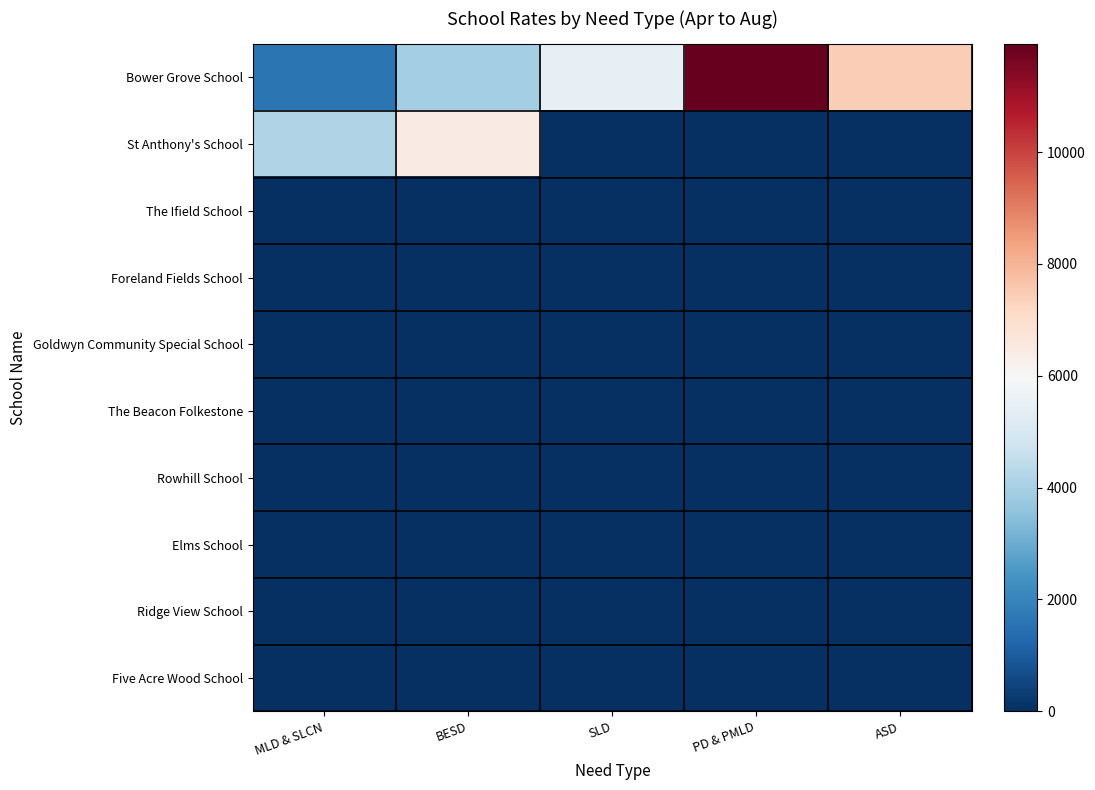

Between BESD and SLD, which series saw the biggest shift?

St Anthony's School